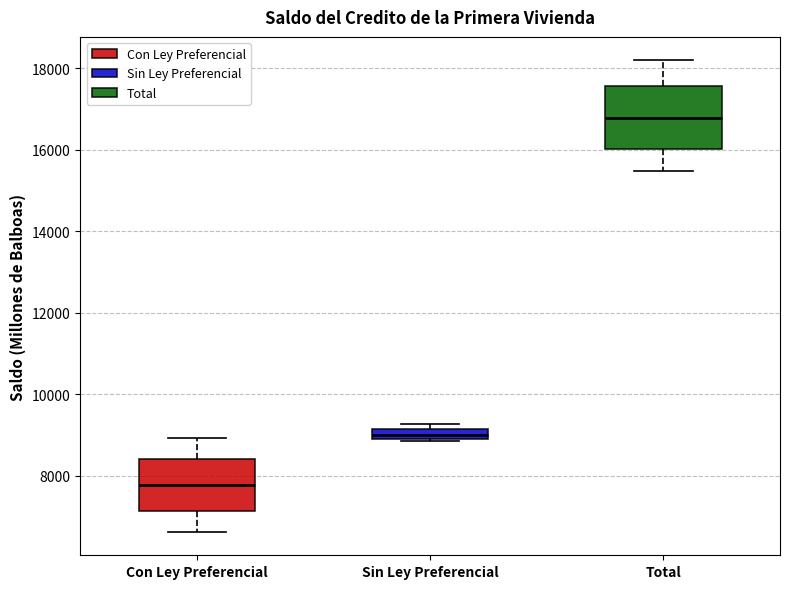

Which box's median line is the highest?

Total